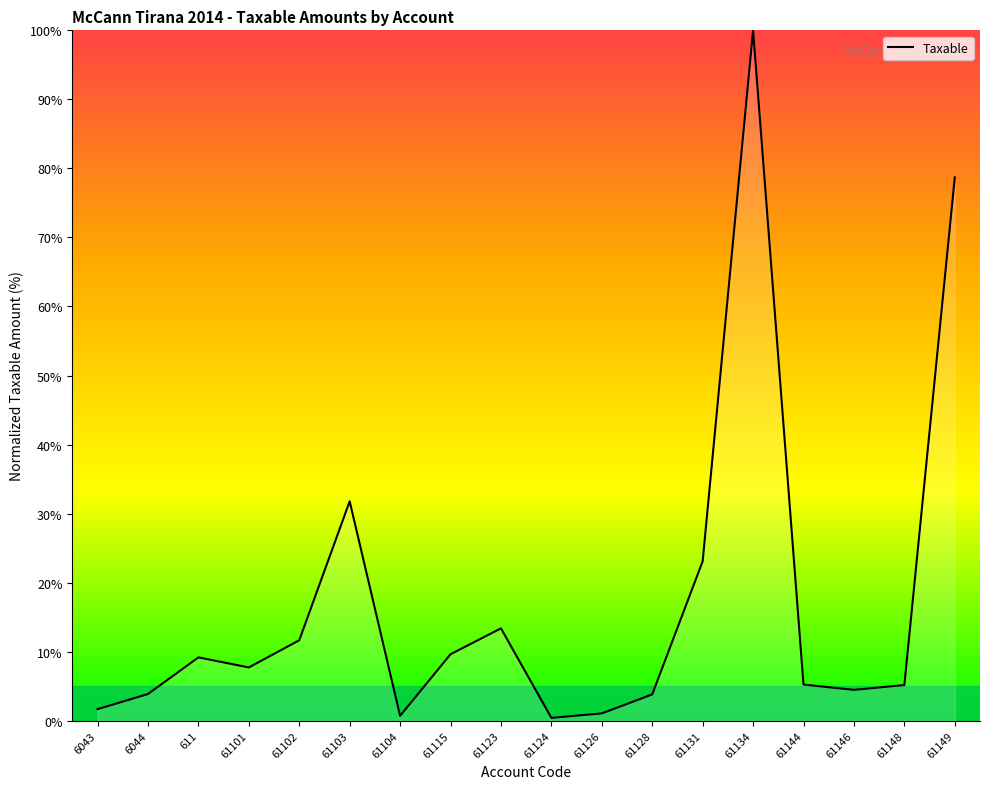

True or false: the data shows 1.1 at 61126.

True